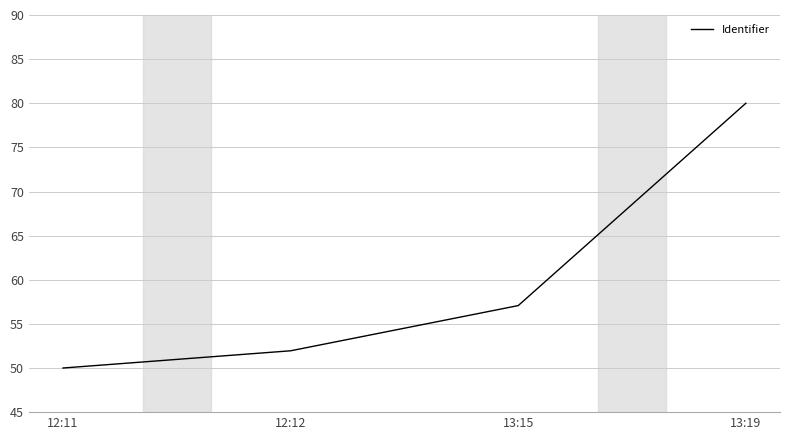

What is the ratio of the value at 12:12 to the value at 13:15?

0.9